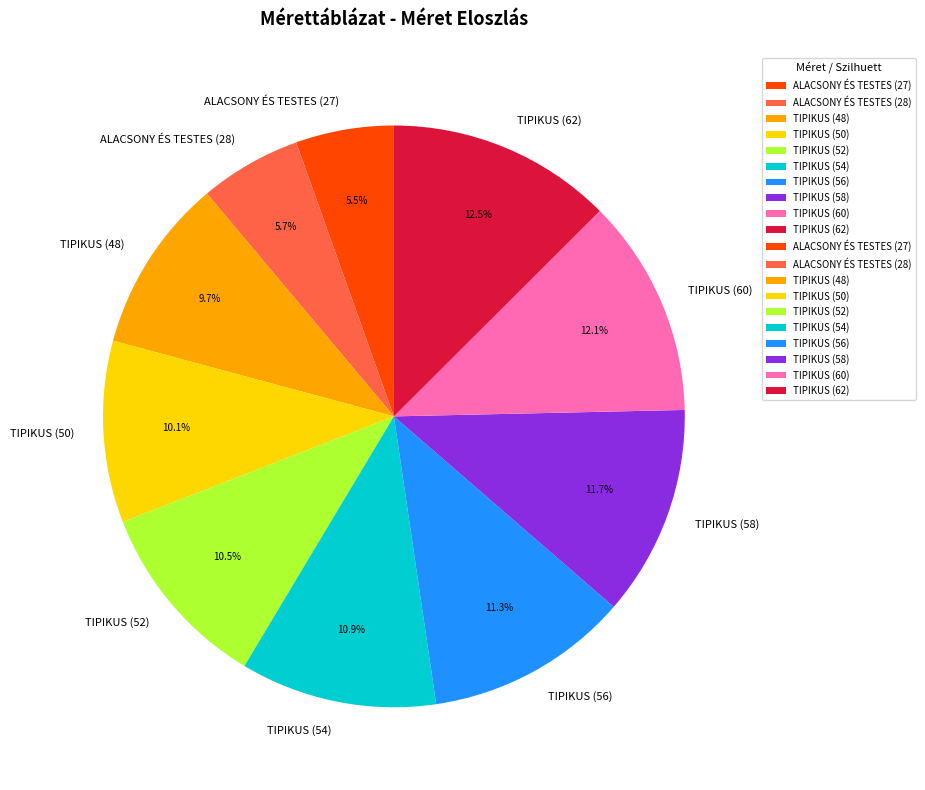

What percentage is the TIPIKUS (50) slice, to the nearest percent?

10%